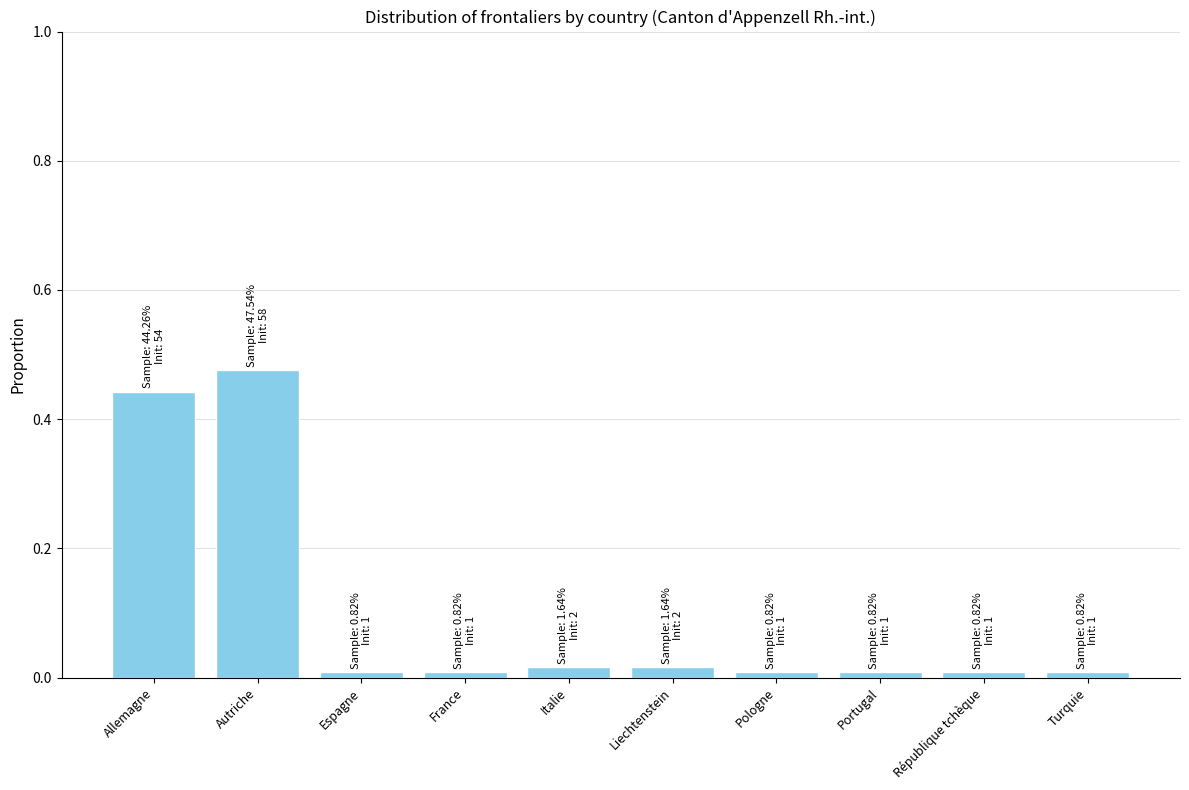

What is the sum of all values?

1.0